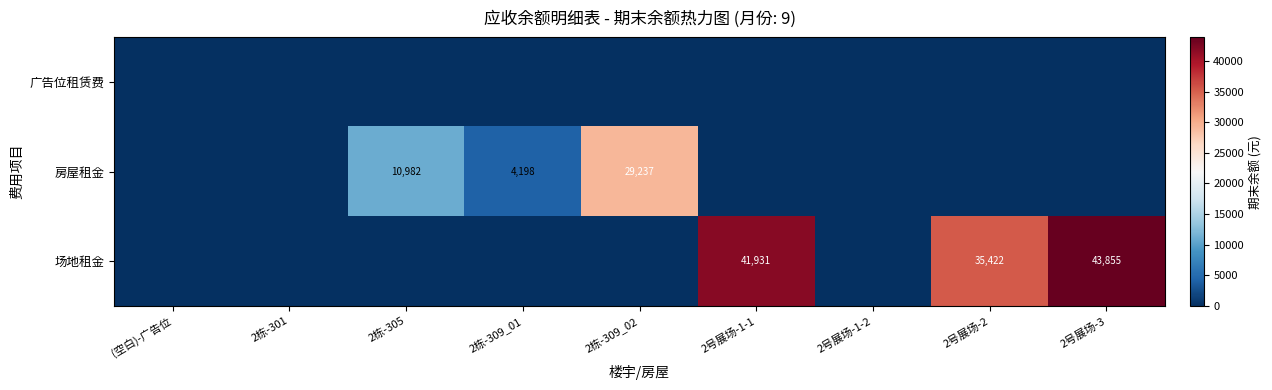

The value of 场地租金 at 2号展场-1-1 is 41931. True or false?

True